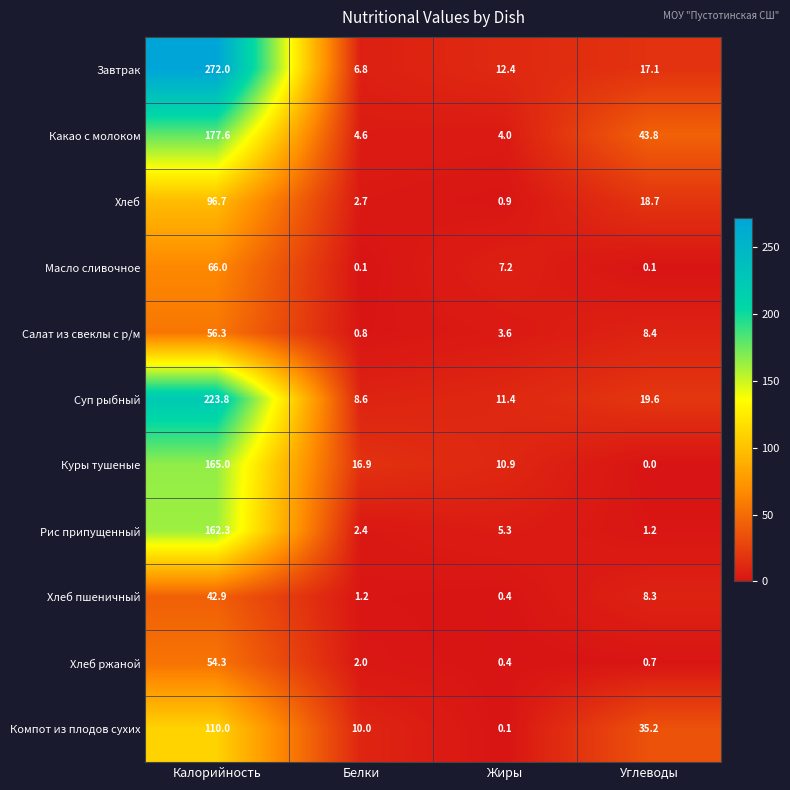

What is the difference between the highest and lowest values at Калорийность?

229.1